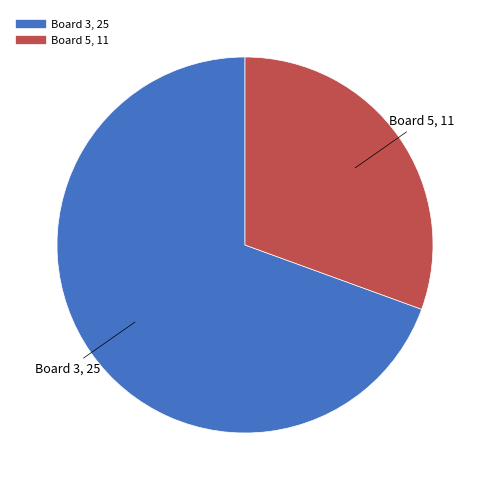

Count the number of slices in the pie.

2